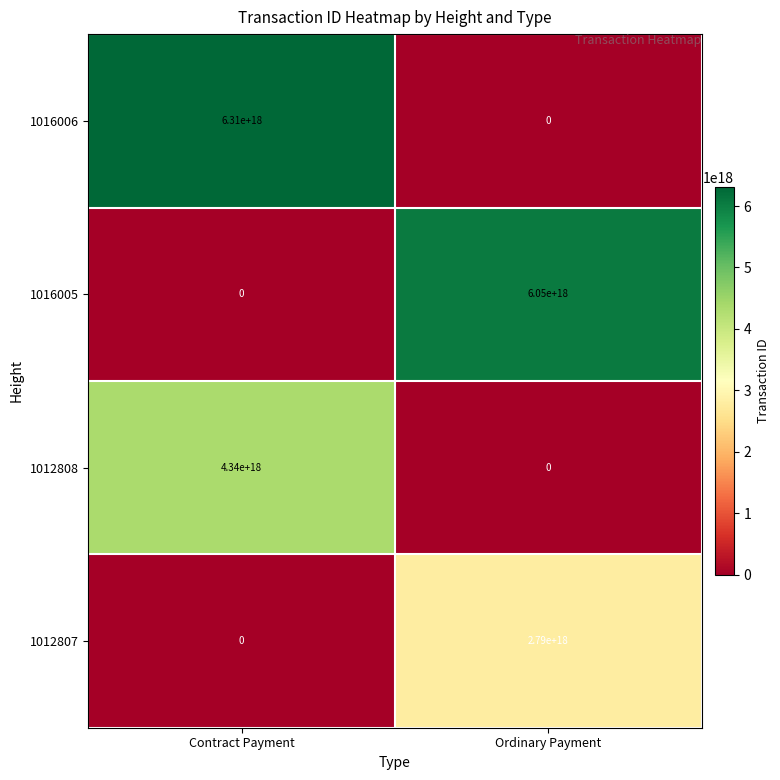

Where is 1012807 nearest to the value 1395000000000000000?

Contract Payment